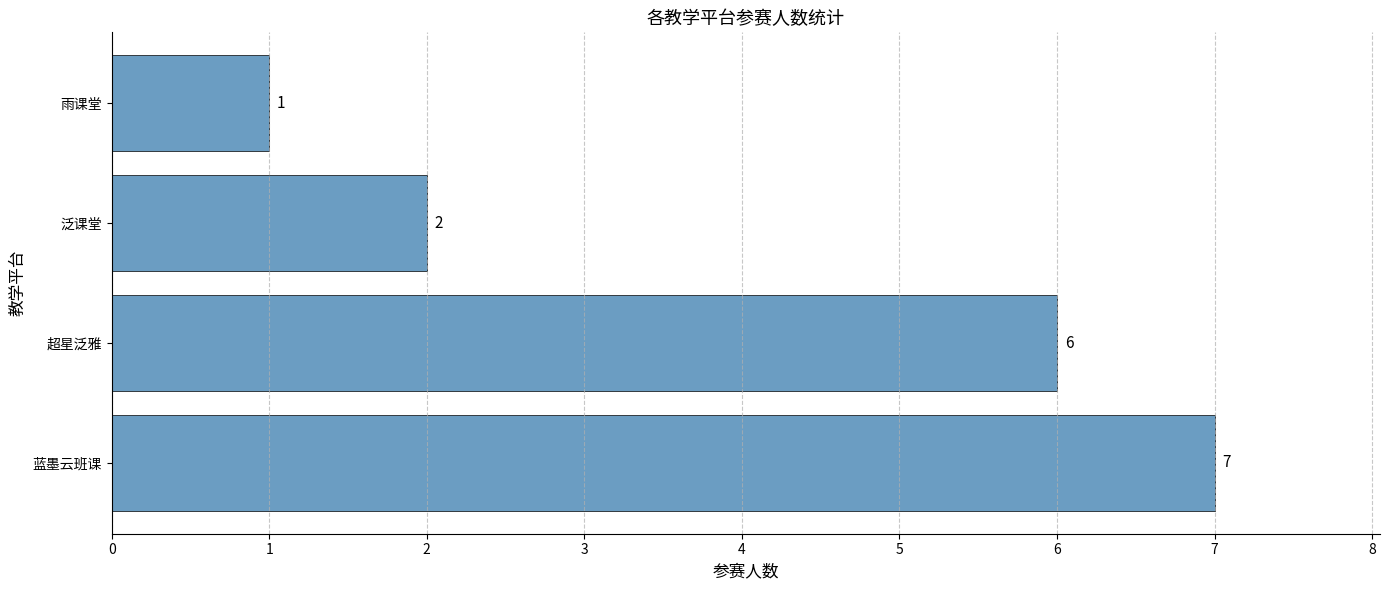

True or false: the data shows 2 at 泛课堂.

True